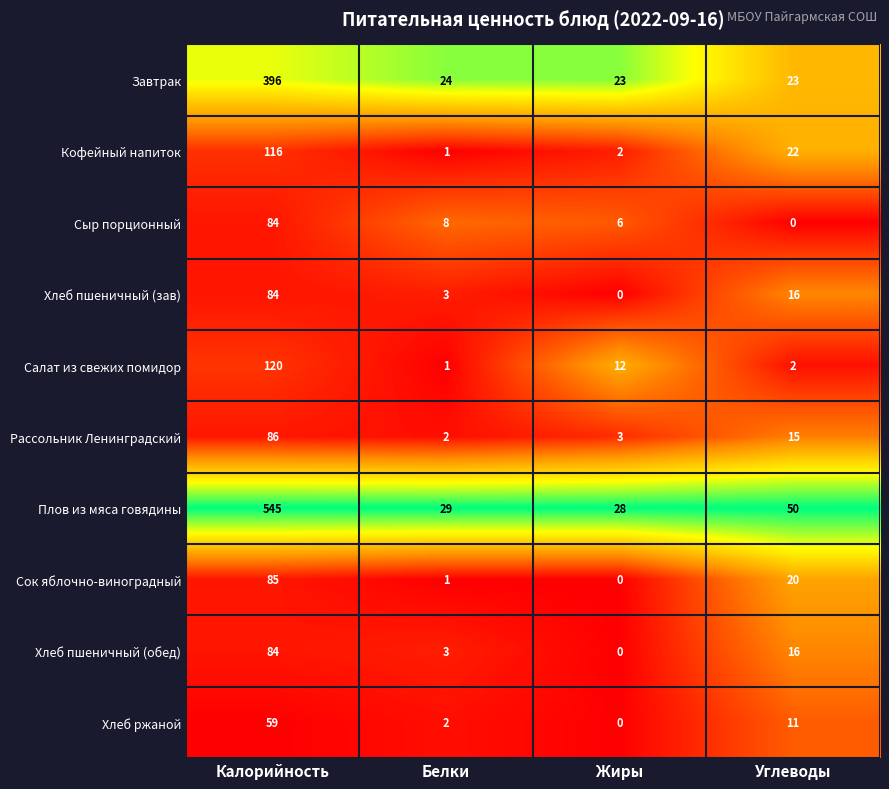

List the labels in order of Хлеб ржаной value, smallest first.

Жиры, Белки, Углеводы, Калорийность